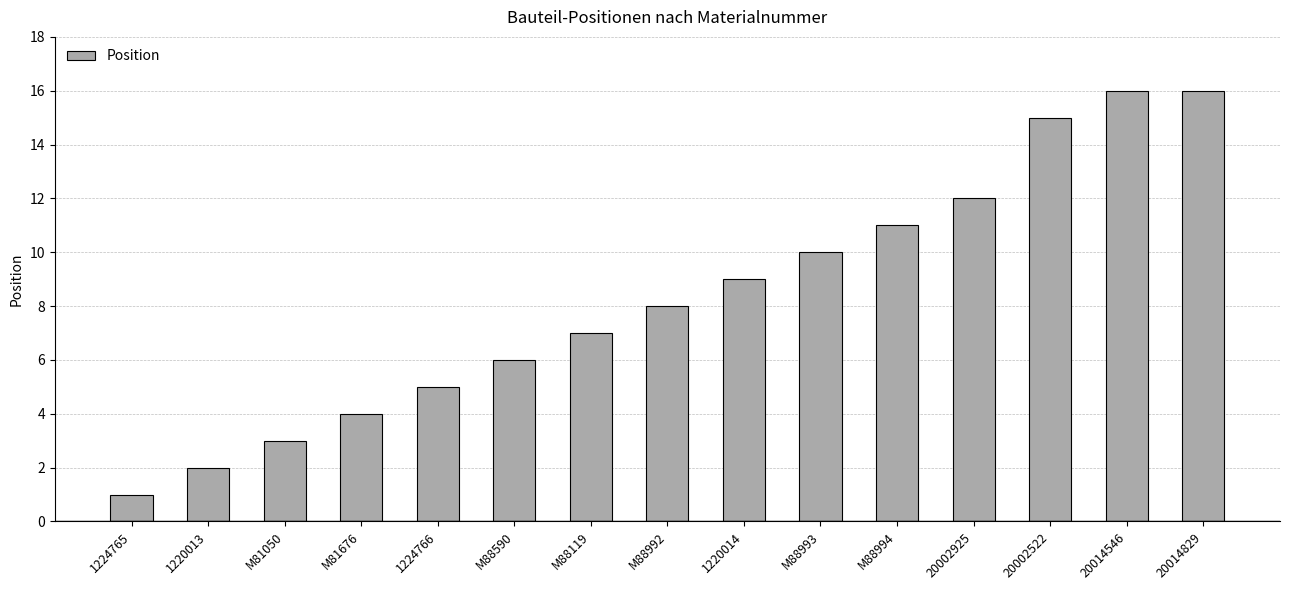

What is the approximate value at M88992, to the nearest 10?

10